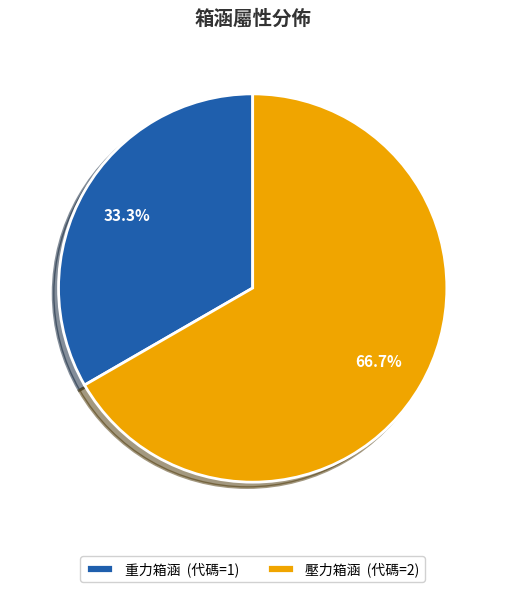

What is the total percentage of 重力箱涵 and 壓力箱涵?

100.0%